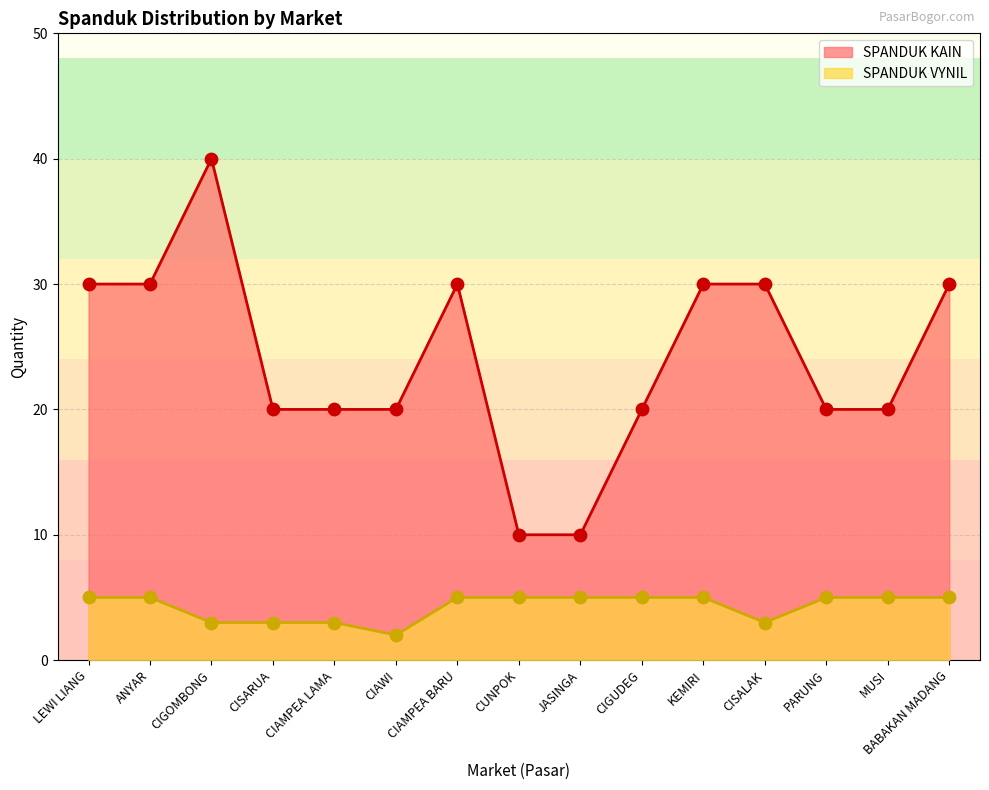

What are all the series names shown in the legend?

SPANDUK KAIN, SPANDUK VYNIL